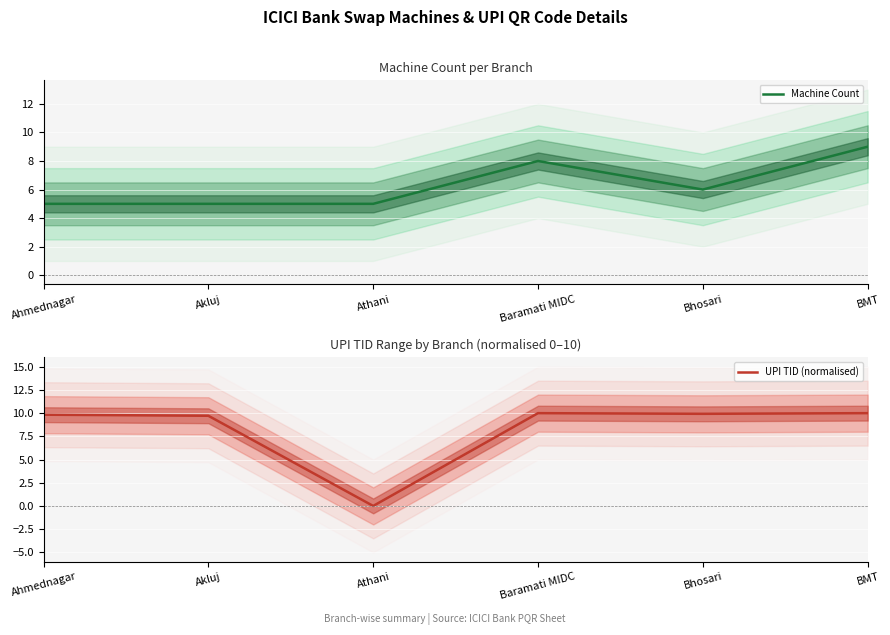

Between which two adjacent categories do Machine Count and UPI TID (normalised) first intersect?

Akluj and Athani